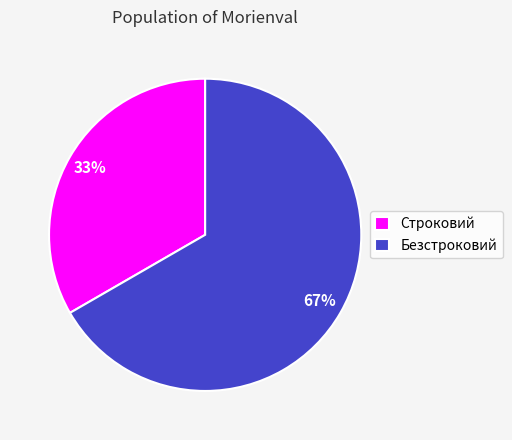

Is the sum of Безстроковий and Строковий greater than half?

Yes